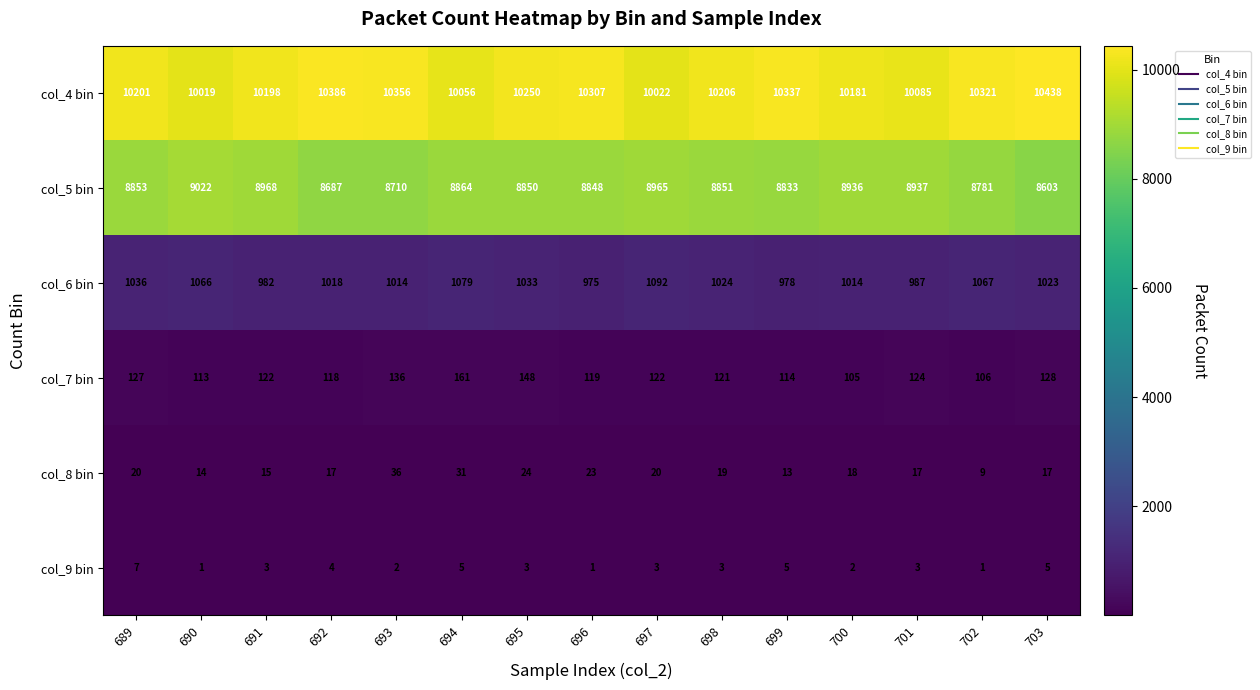

Which series has the largest total across all categories?

col_4 bin